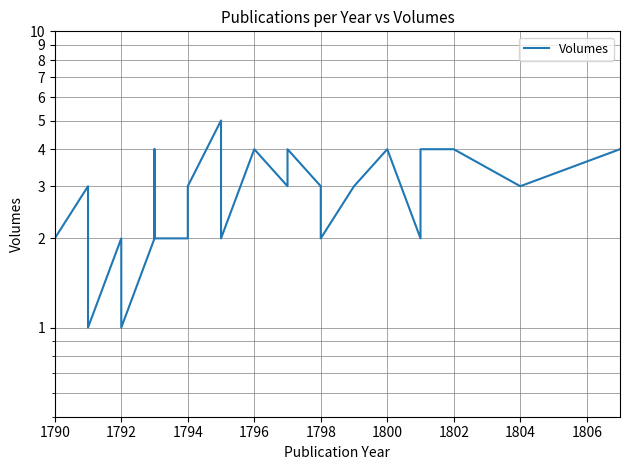

Approximately how many times larger is the value at 1804 compared to 1798?

1.5